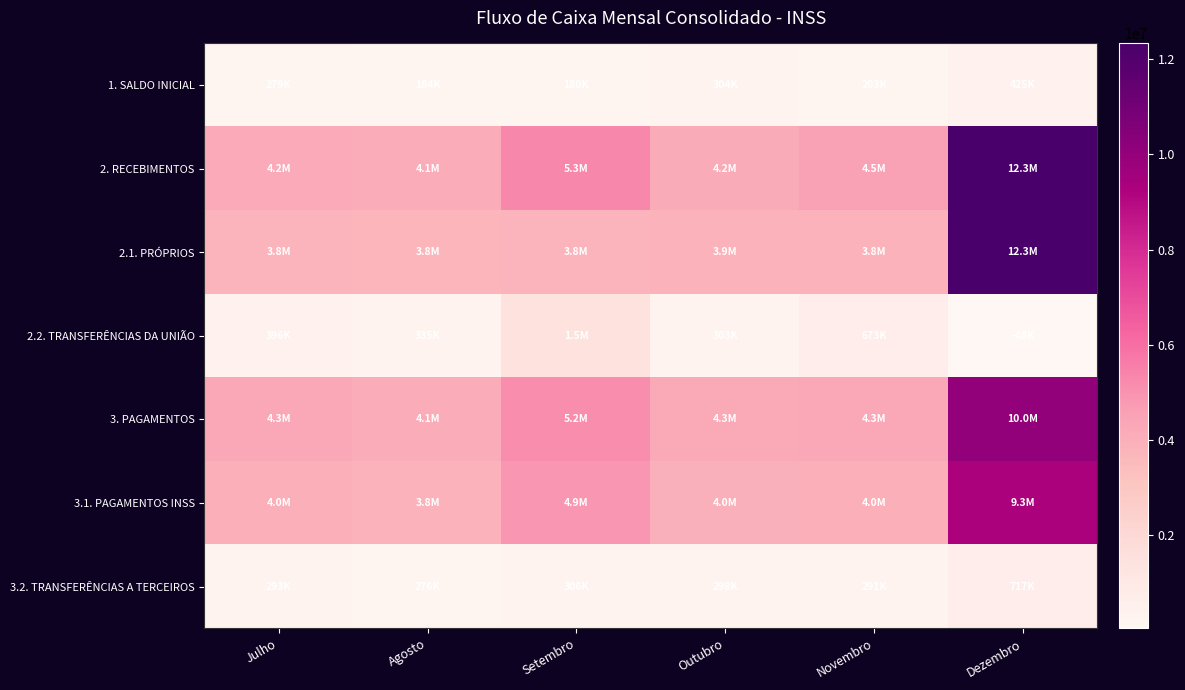

Reading left to right, transcribe all the data shown in this chart.

1. SALDO INICIAL: Julho=278624	Agosto=183572	Setembro=179755	Outubro=304050	Novembro=203497	Dezembro=425170
2. RECEBIMENTOS: Julho=4194112	Agosto=4115814	Setembro=5290019	Outubro=4165949	Novembro=4518915	Dezembro=12277973
2.1. PRÓPRIOS: Julho=3798359	Agosto=3780874	Setembro=3818350	Outubro=3862897	Novembro=3845552	Dezembro=12325545
2.2. TRANSFERÊNCIAS DA UNIÃO: Julho=395753	Agosto=334940	Setembro=1471669	Outubro=303052	Novembro=673363	Dezembro=47572
3. PAGAMENTOS: Julho=4289164	Agosto=4119631	Setembro=5165724	Outubro=4266502	Novembro=4297242	Dezembro=10035450
3.1. PAGAMENTOS INSS: Julho=3996609	Agosto=3843244	Setembro=4860174	Outubro=3968066	Novembro=4006143	Dezembro=9318524
3.2. TRANSFERÊNCIAS A TERCEIROS: Julho=292555	Agosto=276387	Setembro=305550	Outubro=298436	Novembro=291099	Dezembro=716926